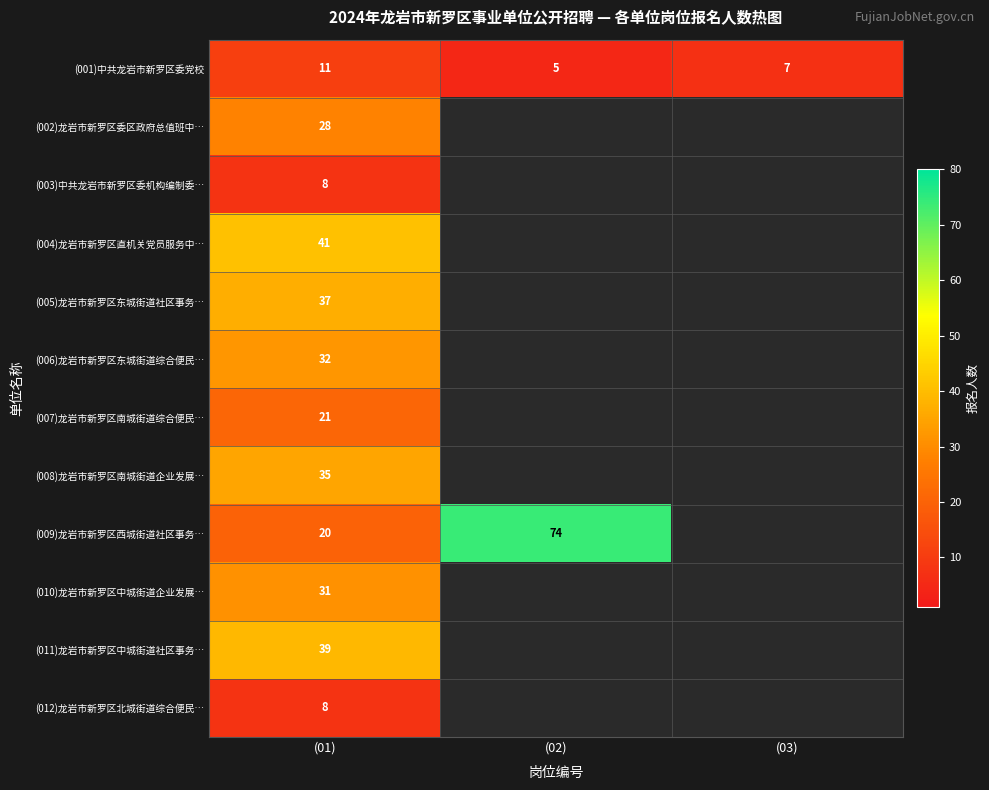

True or false: (009)龙岩市新罗区西城街道社区事务… has a value of 31 at (01).

False